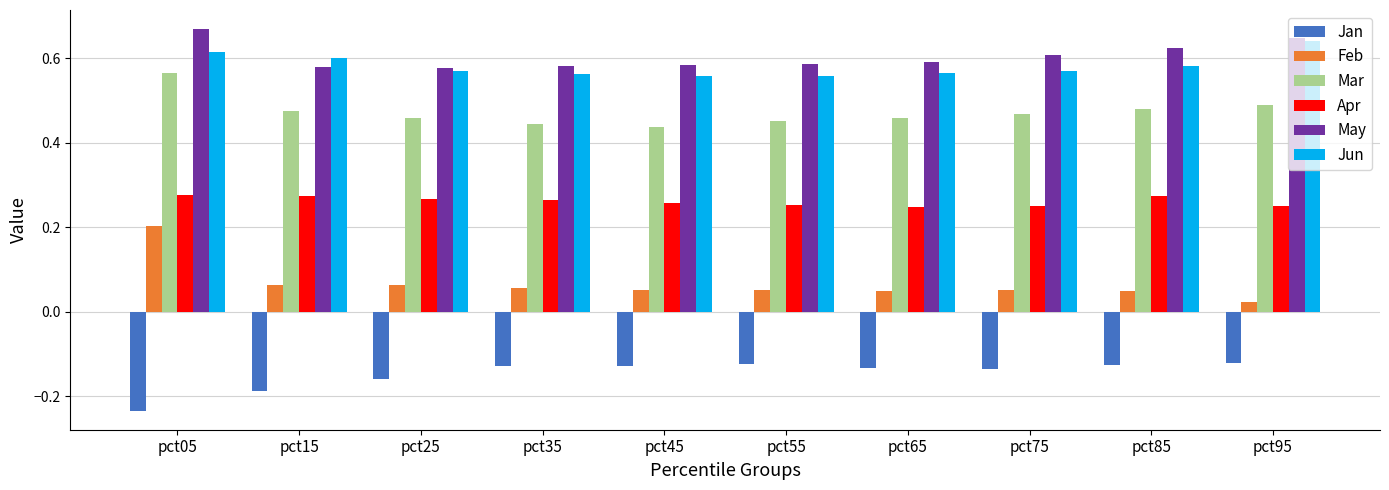

What is the total value across all series at pct75?

1.8